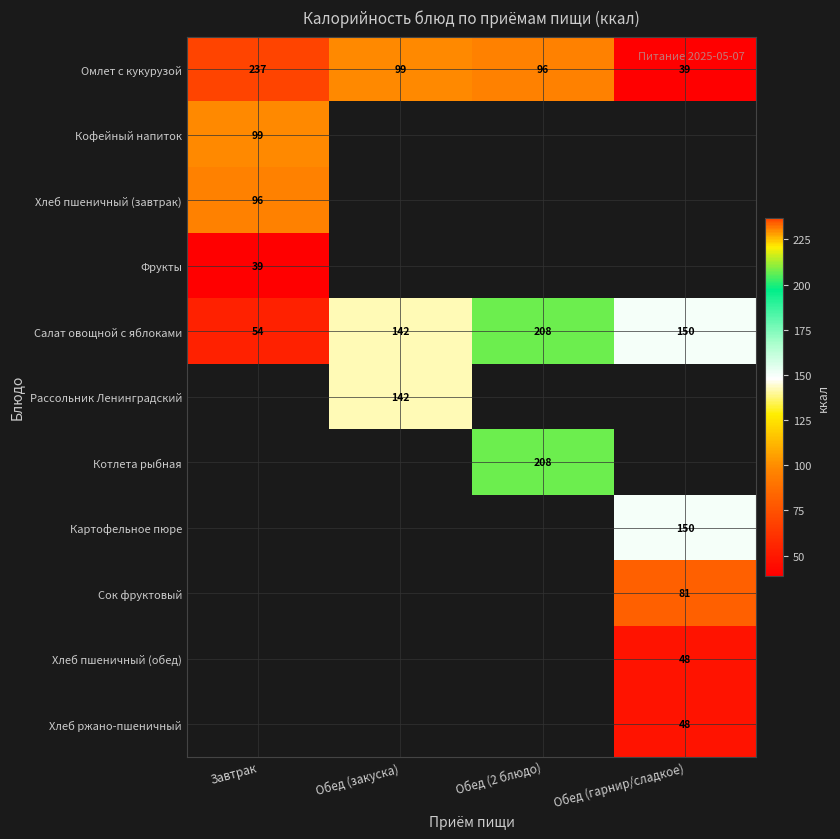

The value of Омлет с кукурузой at Обед (гарнир/сладкое) is 63. True or false?

False